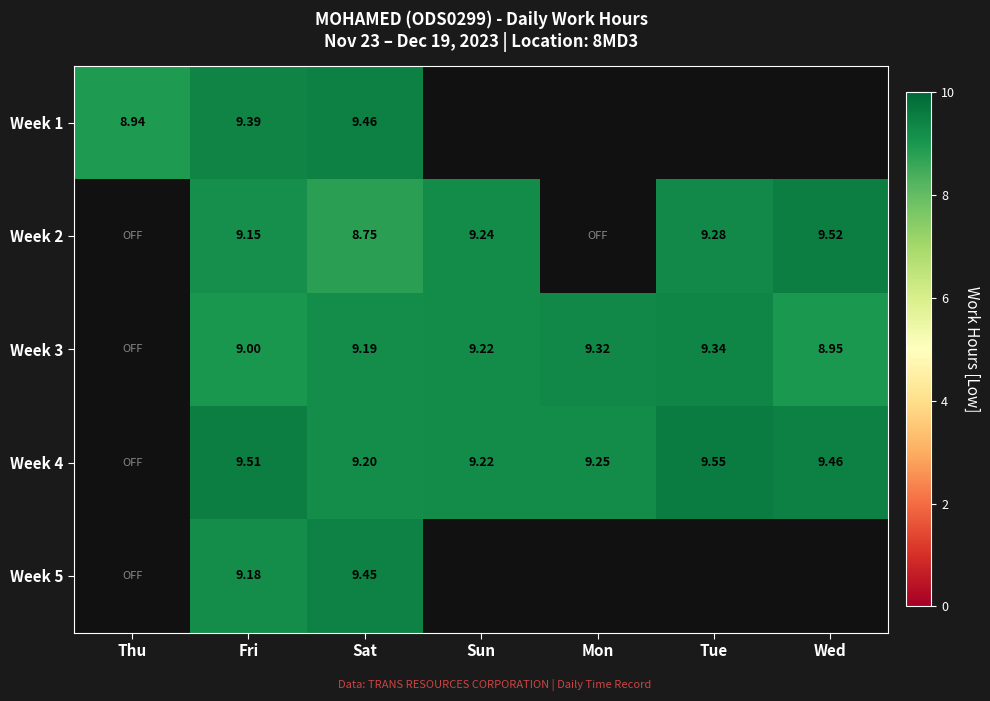

At which category is the sum across all series the highest?

Fri